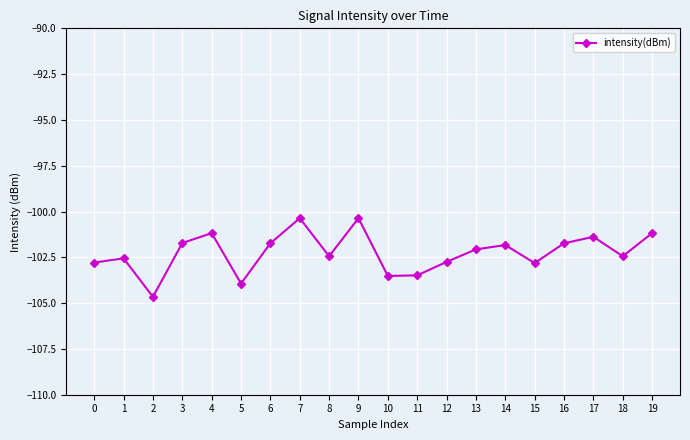

How many points are higher than both their immediate neighbors (excluding endpoints)?

6